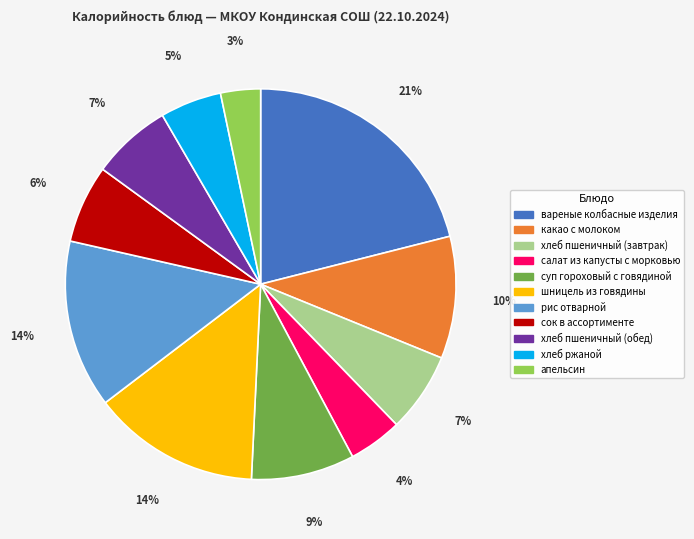

What percentage is the рис отварной slice, to the nearest percent?

14%